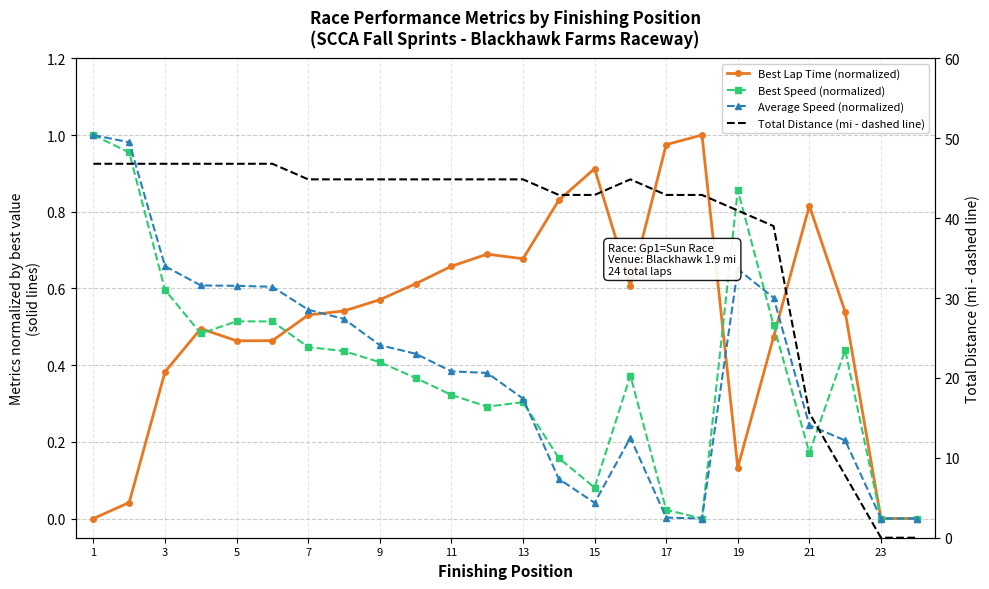

What is the value of the Best Lap Time (normalized) point at the 22nd from the left?

0.7